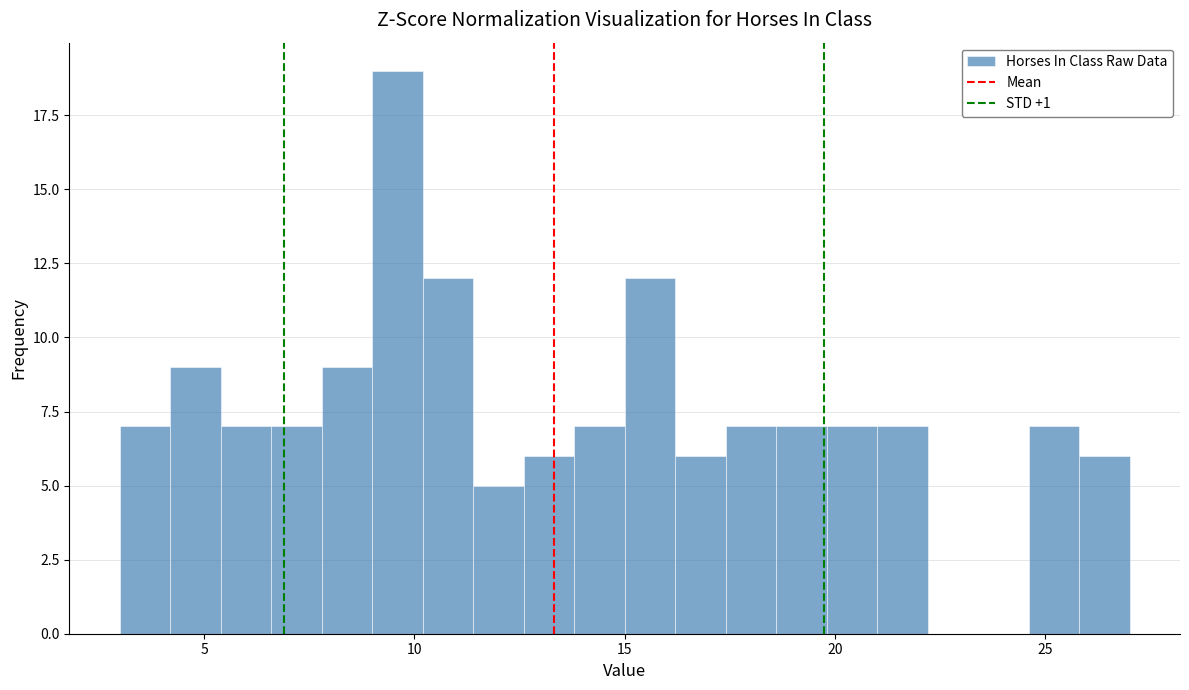

Around what value on the x-axis is the tallest bar? Give the approximate position of its centre, as read against the axis.

9.5